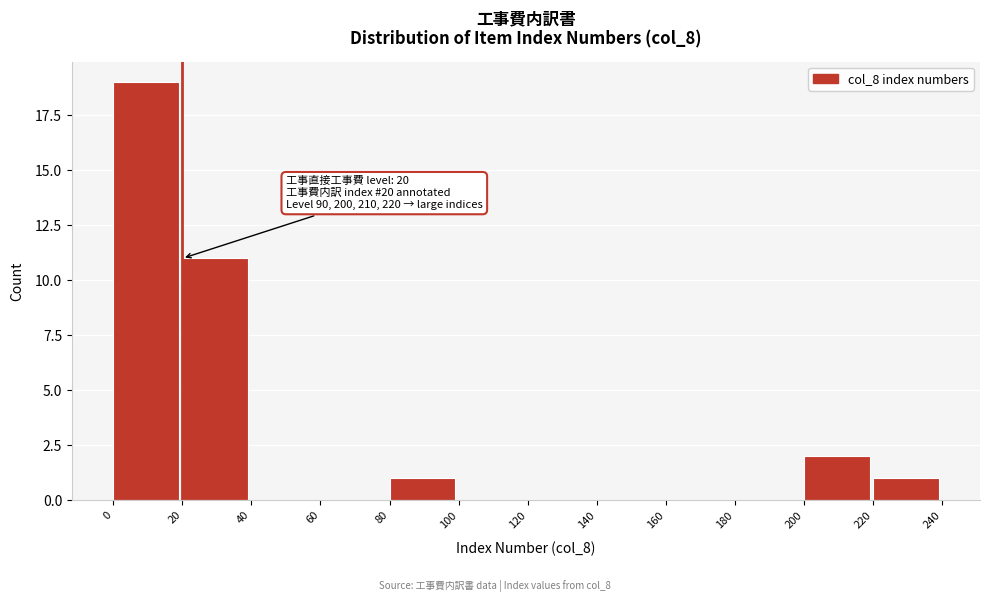

Over which range of the x-axis is the bar tallest?

0 to 20